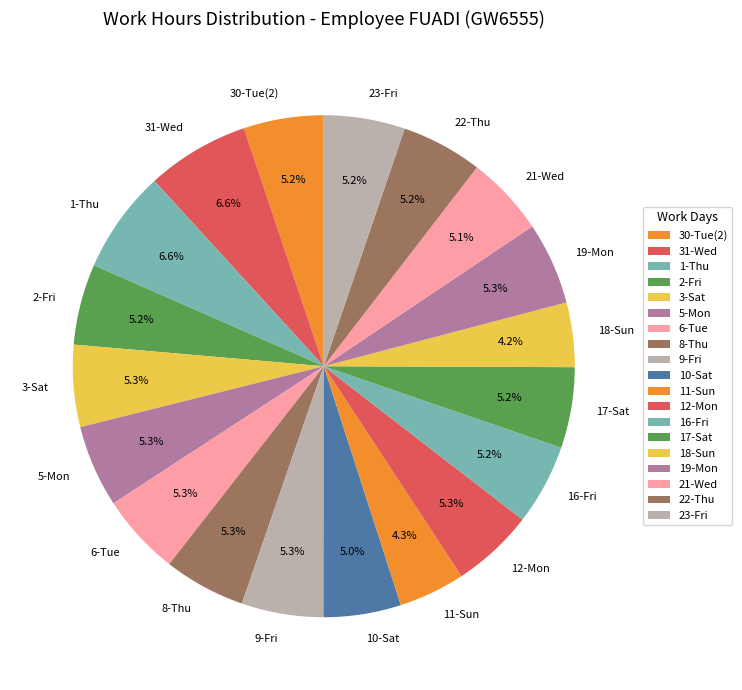

Which has a higher value, 17-Sat or 31-Wed?

31-Wed